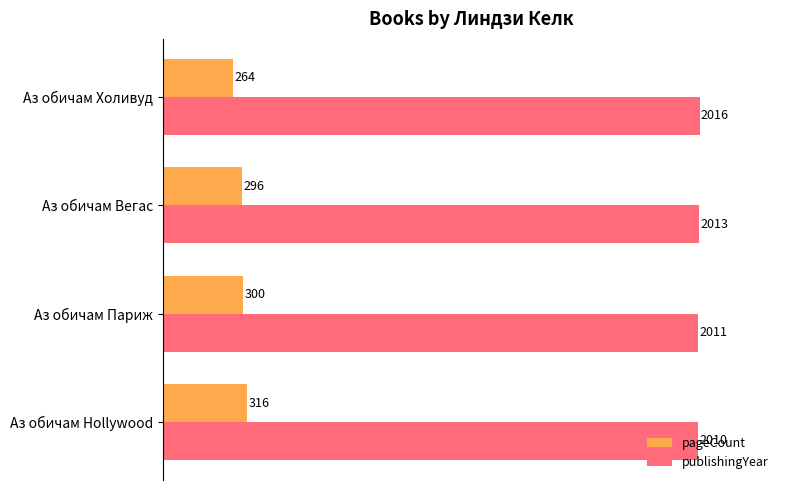

The pageCount series shows 469 at Аз обичам Вегас. True or false?

False